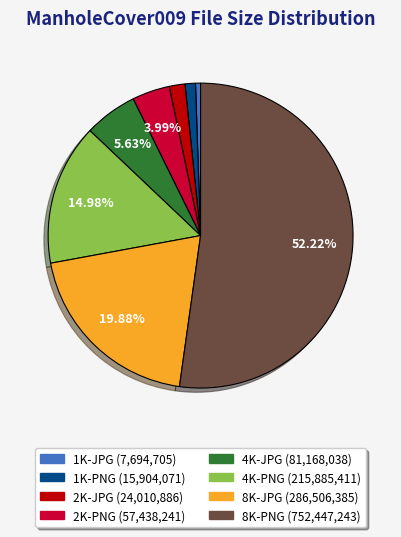

Does any single category account for the majority?

Yes